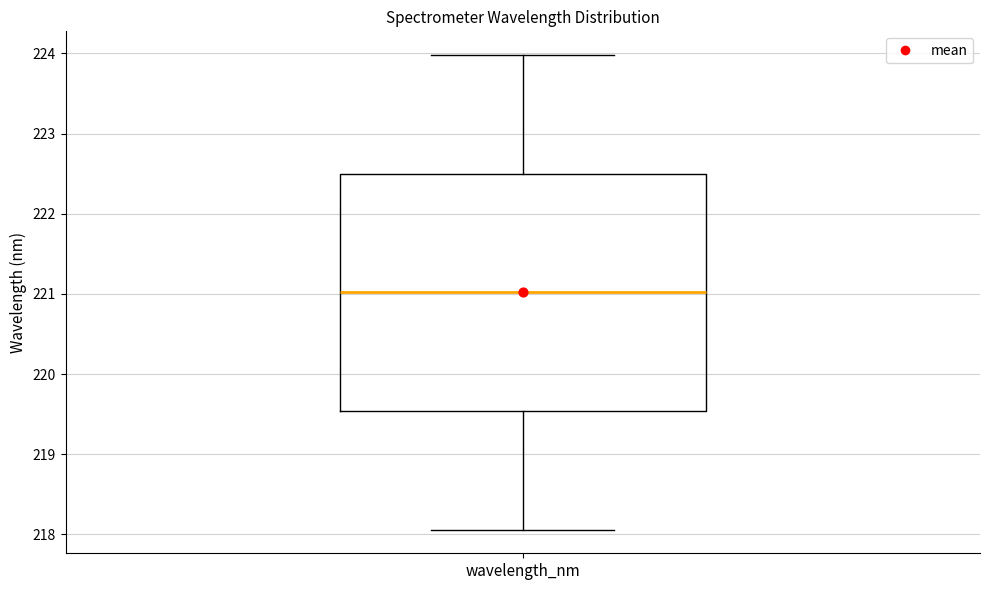

Where does the upper whisker of the box for wavelength_nm end on the y-axis? The values are not printed on the chart, so give them approximately, as read against the axis.

224.0